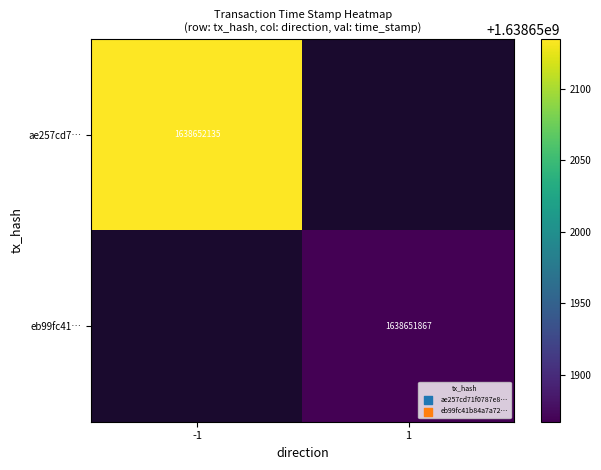

Reading right to left, transcribe all the data shown in this chart.

ae257cd71f0787e8df190d80b4ec65b00c79b3c: time_stamp=1638652135	direction=-1
eb99fc41b84a7a729f46d9c61900339dc59065d: time_stamp=1638651867	direction=1